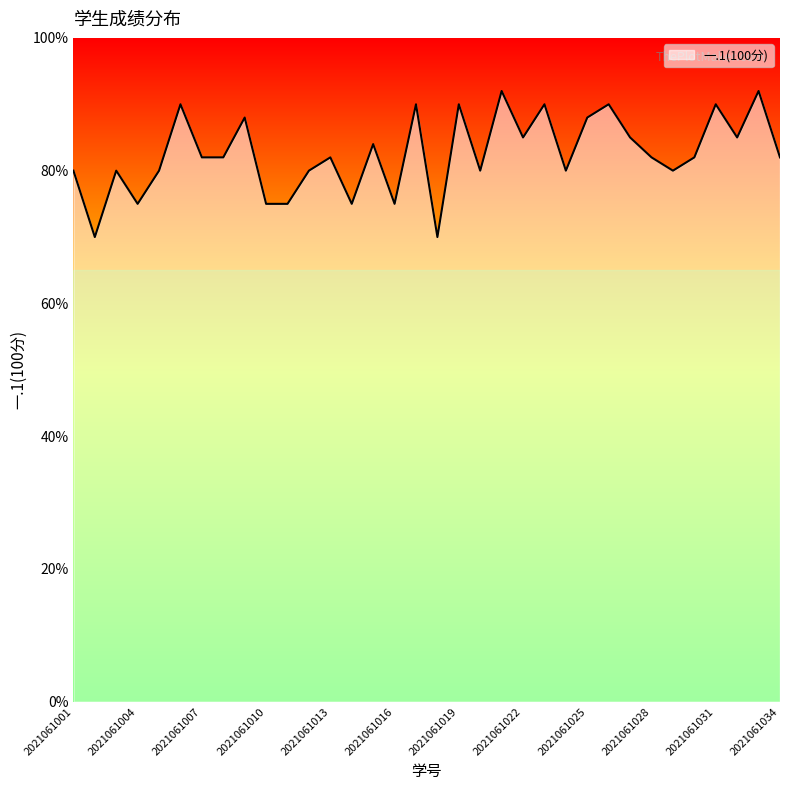

What is the difference between the maximum and minimum values?

22